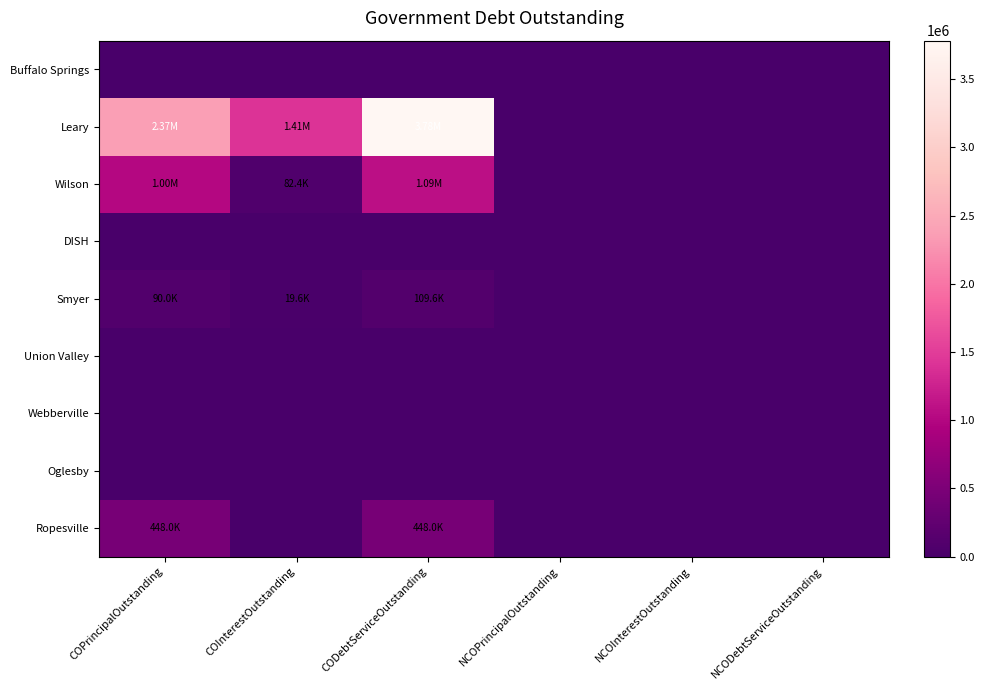

At COInterestOutstanding, list the series in order from smallest to largest.

Buffalo Springs, DISH, Union Valley, Webberville, Oglesby, Ropesville, Smyer, Wilson, Leary